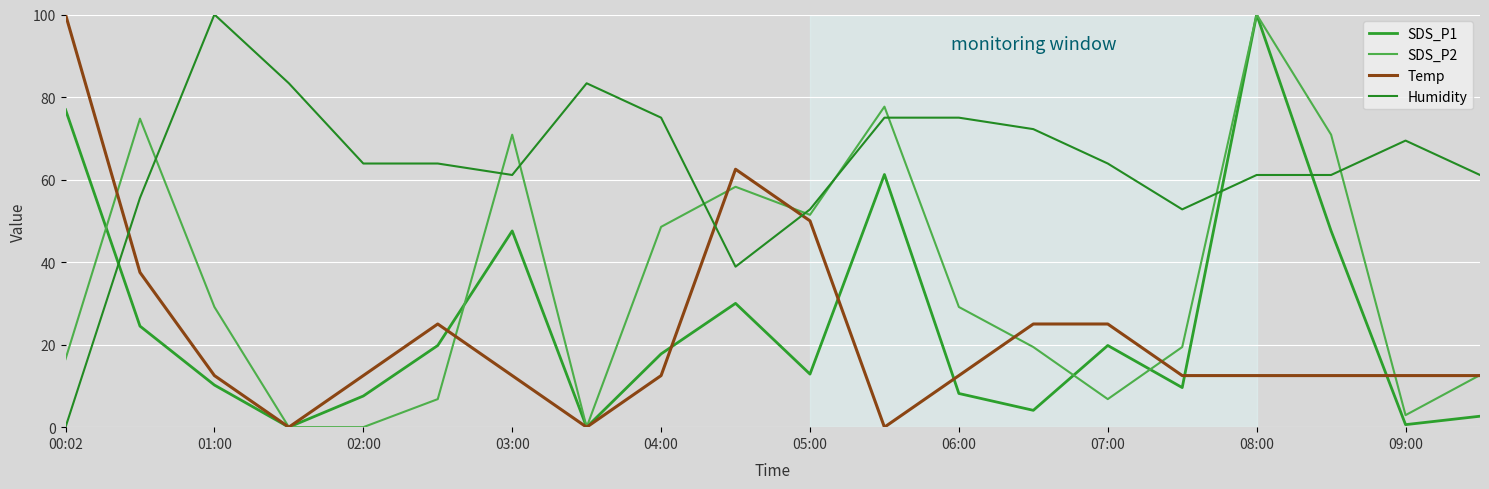

At which category is the sum across all series the highest?

08:00